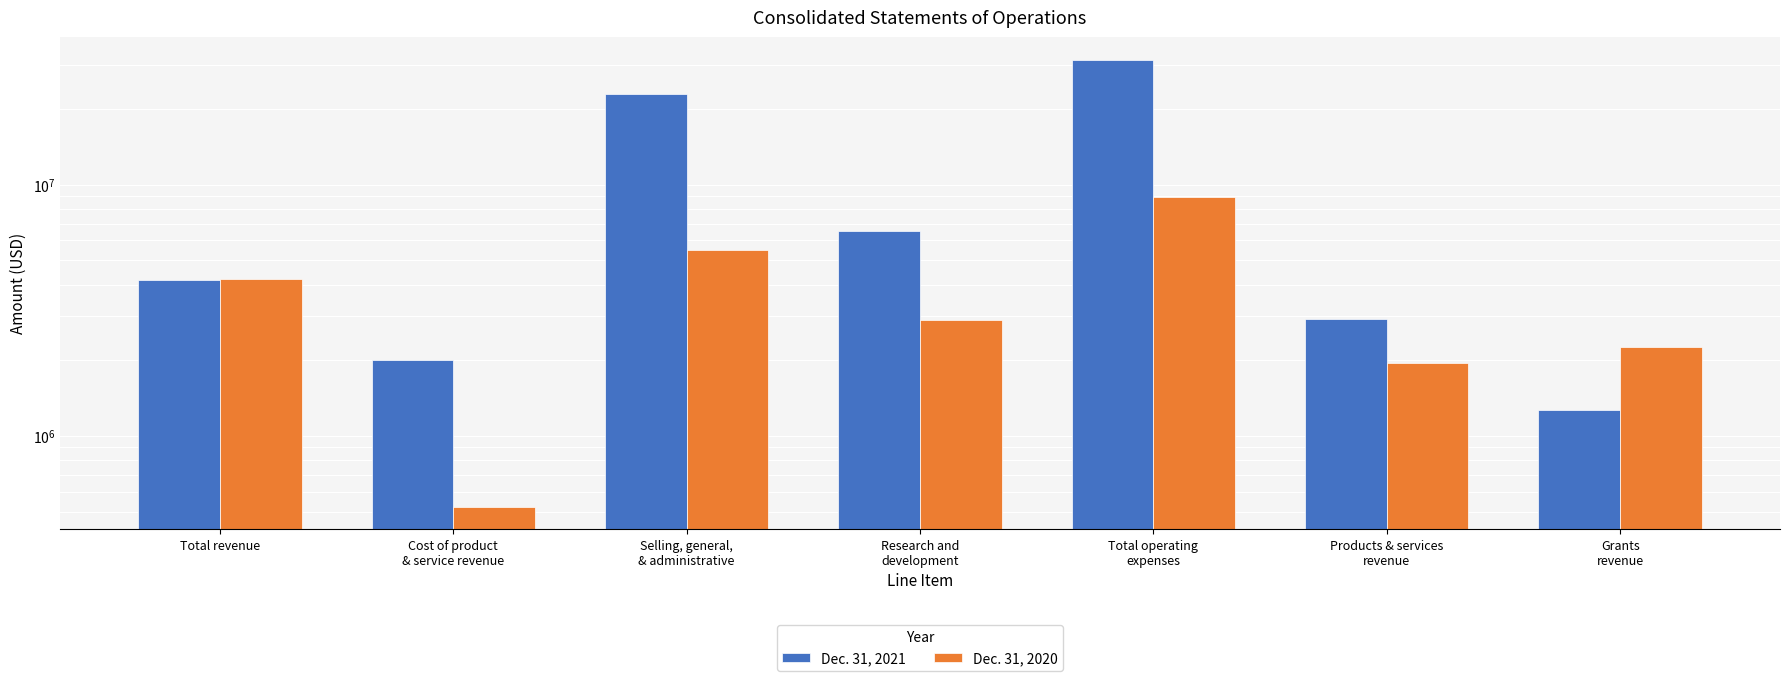

At Products & services
revenue, list the series in order from smallest to largest.

Dec. 31, 2020, Dec. 31, 2021